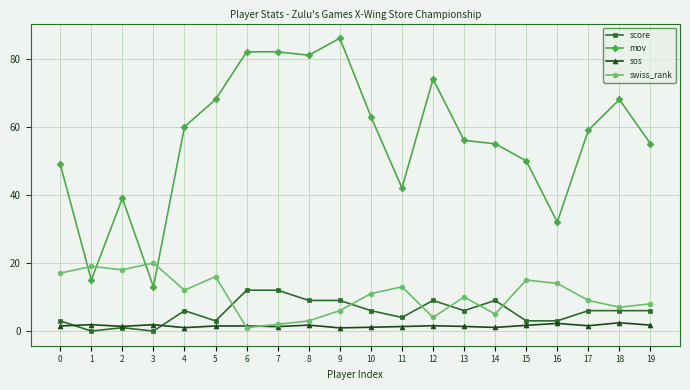

Rank the series by their maximum value, from lowest to highest.

sos, score, swiss_rank, mov